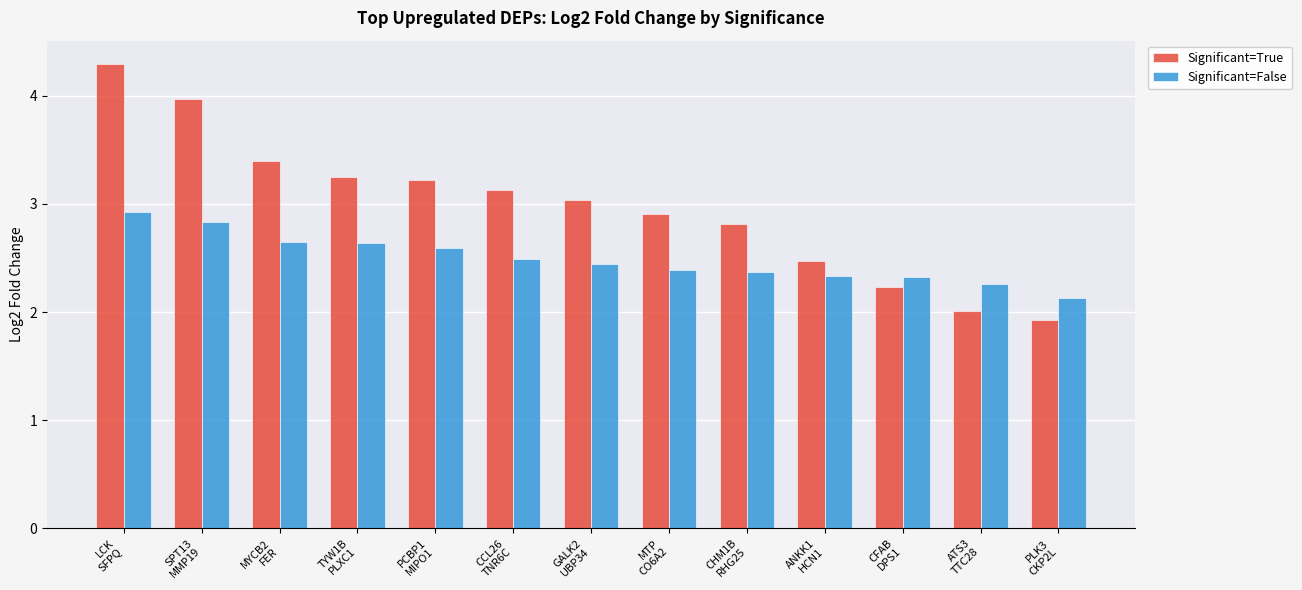

Count the number of data series in this chart.

2